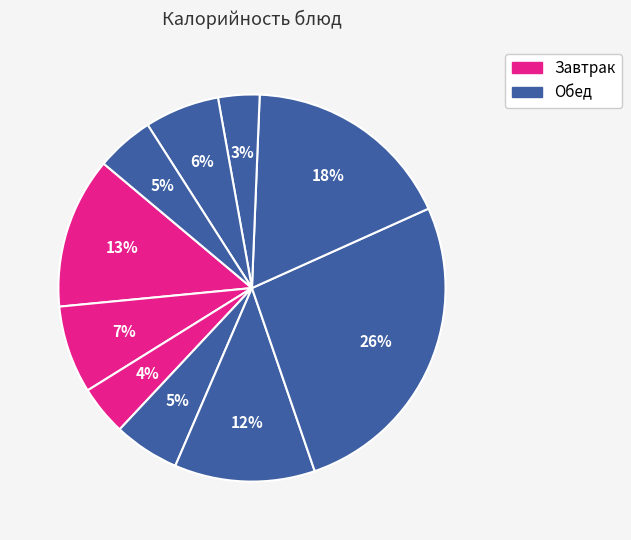

How many segments does this pie chart have?

10